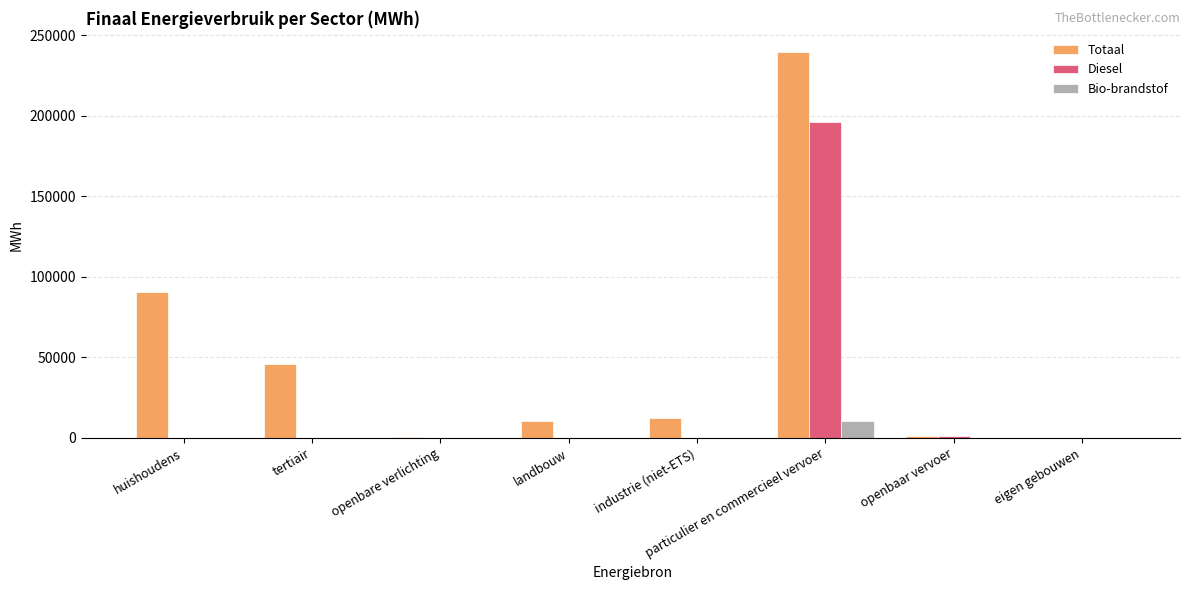

Between tertiair and landbouw, which series saw the biggest shift?

Totaal